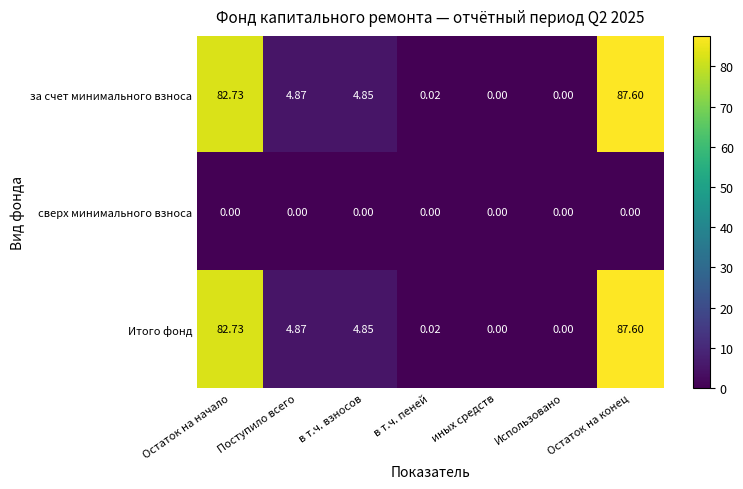

At how many categories does at least one series exceed 58?

2